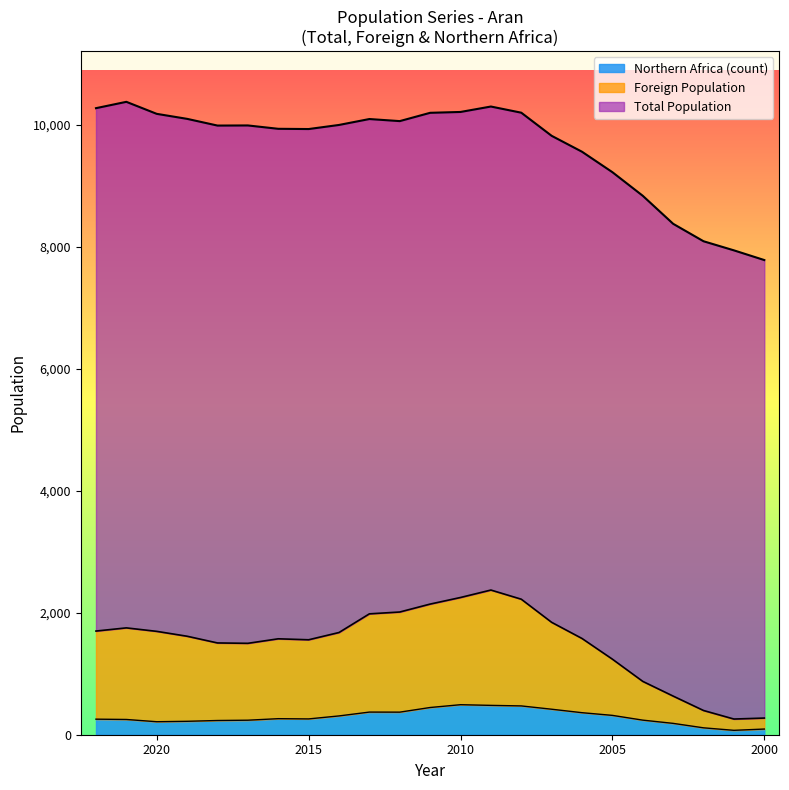

True or false: Northern Africa (count) and Foreign Population intersect in this chart.

False